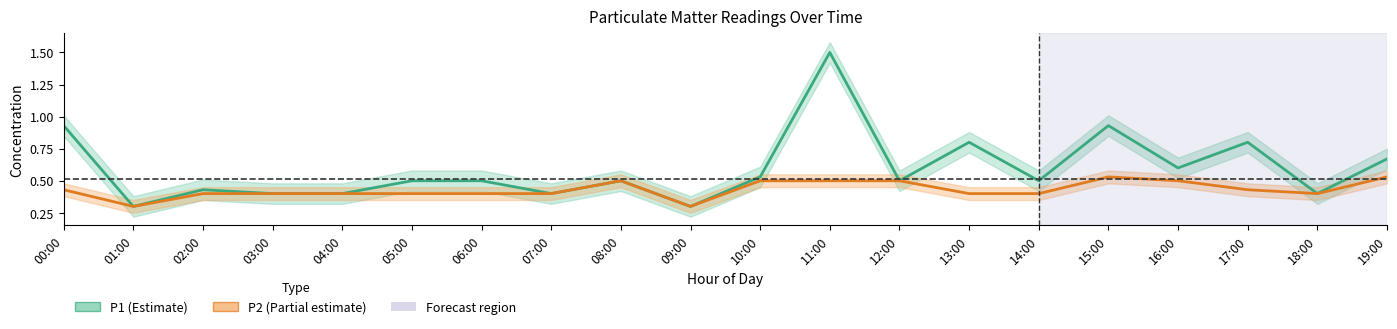

What is the total value across all series at 09:00?

0.6